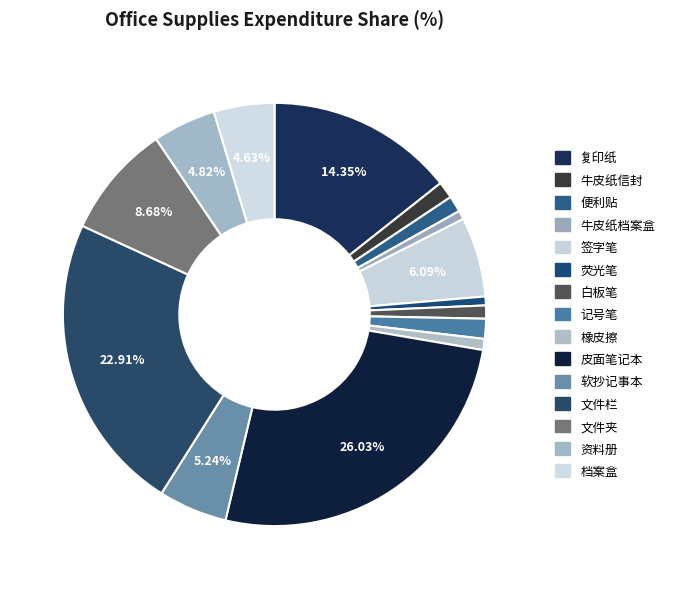

How many slices are in this pie chart?

15